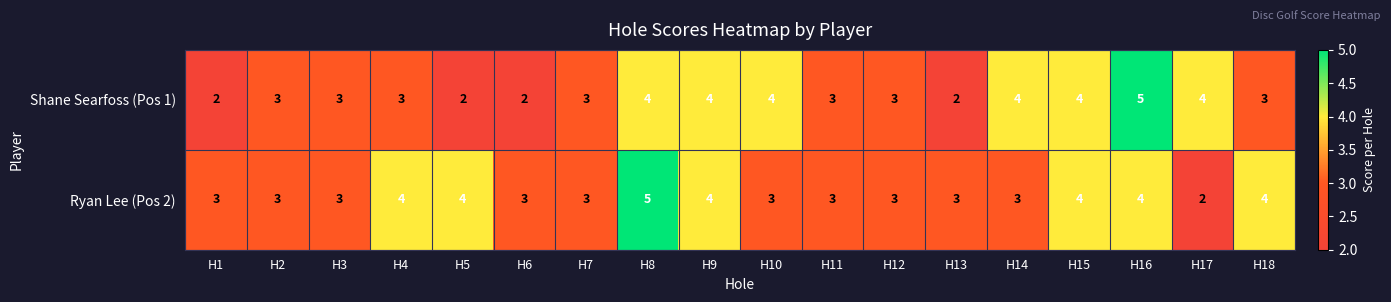

Rank the series by their average value, from lowest to highest.

Shane Searfoss (Pos 1), Ryan Lee (Pos 2)